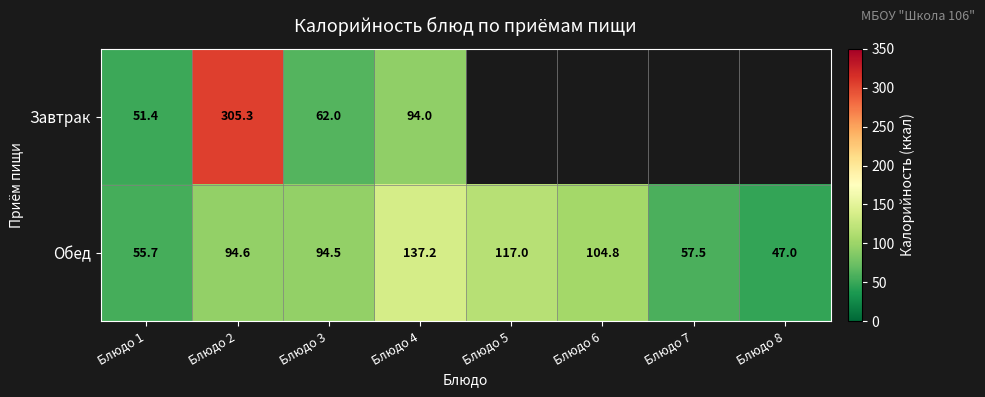

Which category has the lowest value across all series?

Блюдо 8